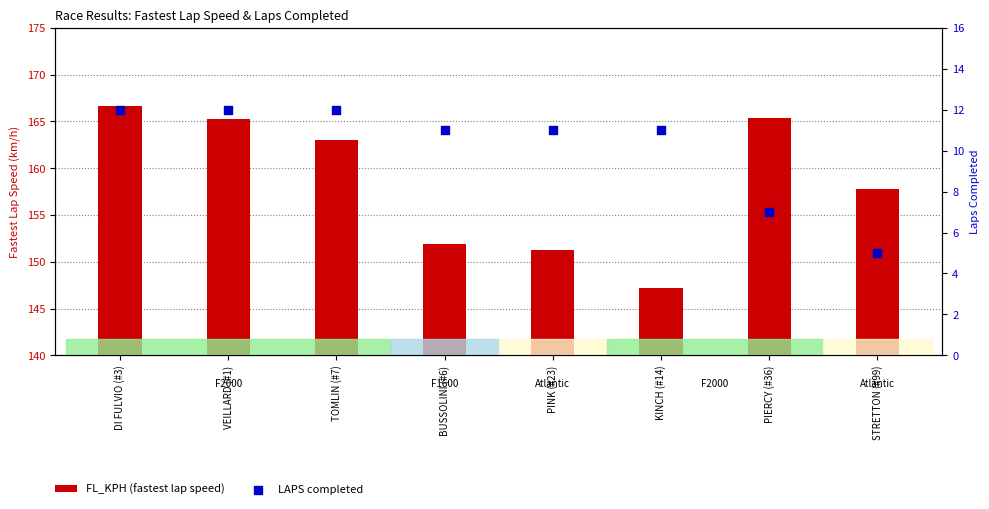

What is the total value across all series at TOMLIN (#7)?

175.0